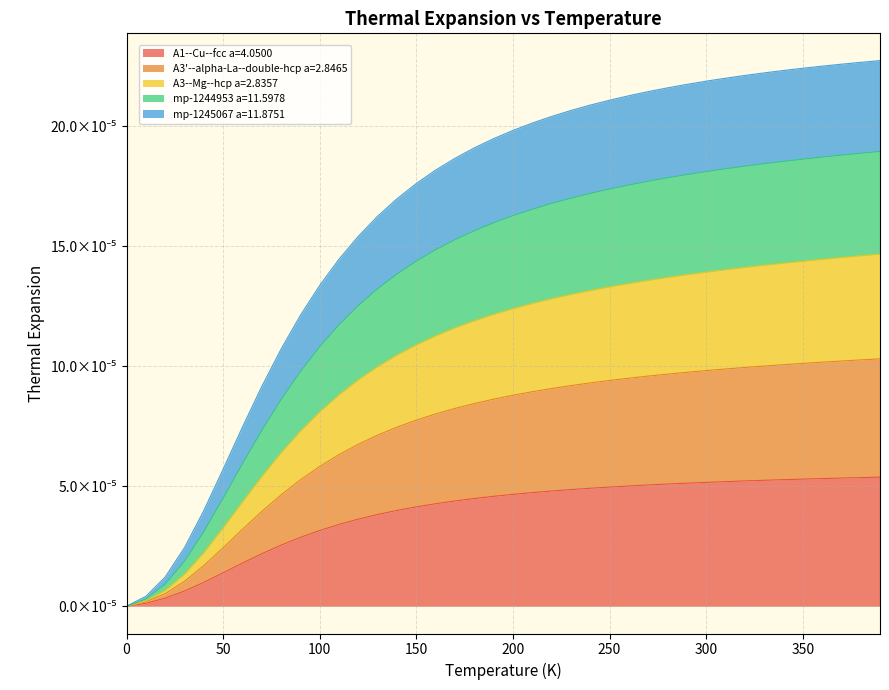

True or false: A1--Cu--fcc a=4.0500 and A3--Mg--hcp a=2.8357 intersect in this chart.

False